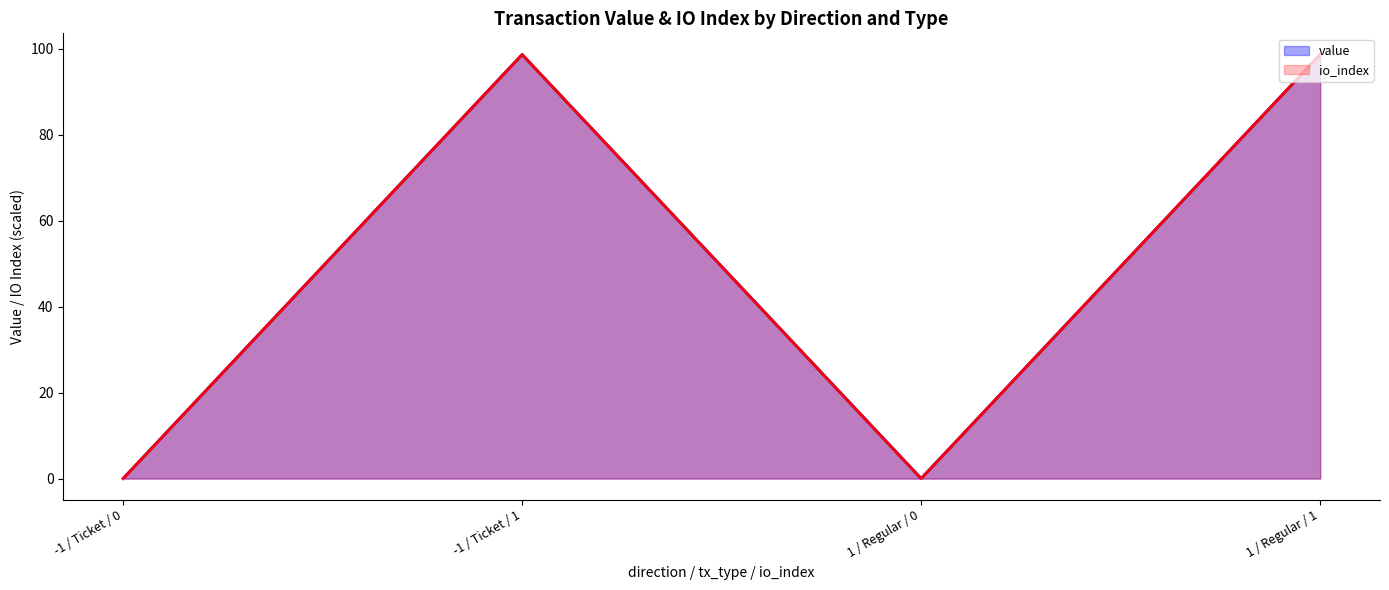

At which category does value reach its first local valley?

1 / Regular / 0